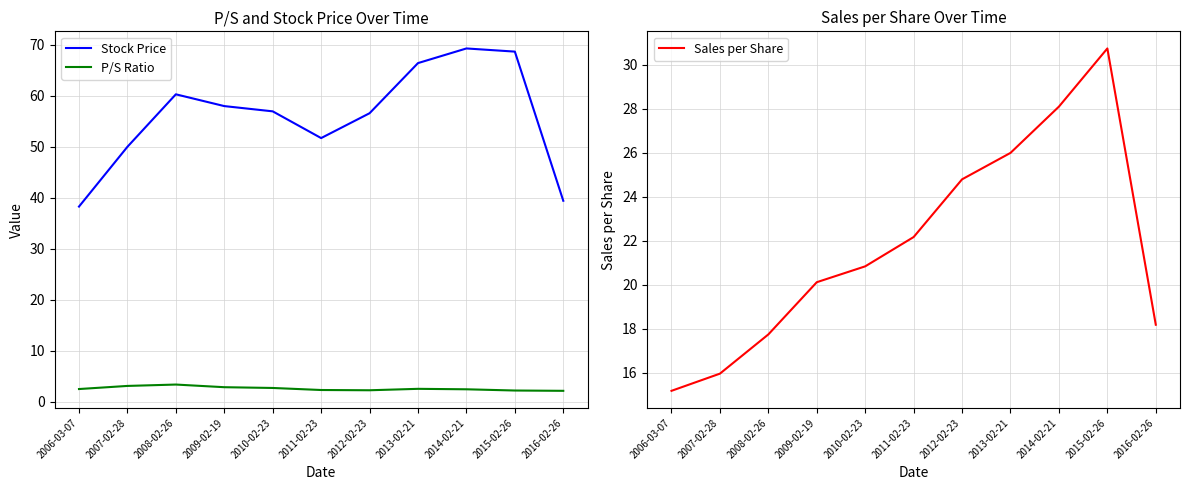

What is the total value across all series at 2013-02-21?

95.0